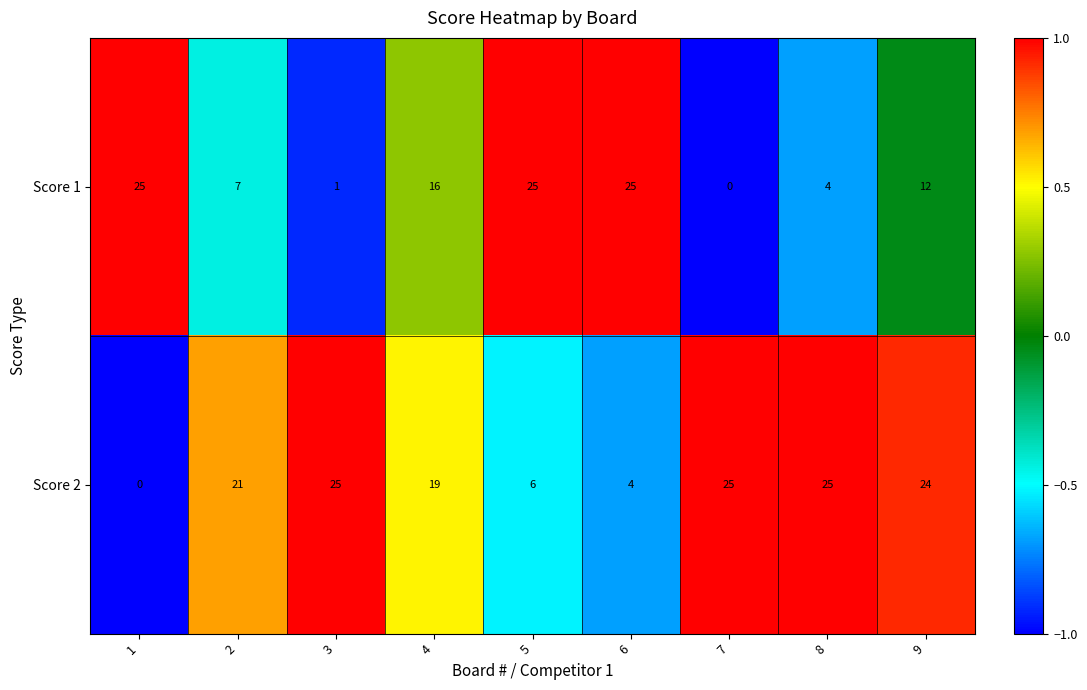

At which label is Score 1 closest to 12?

9